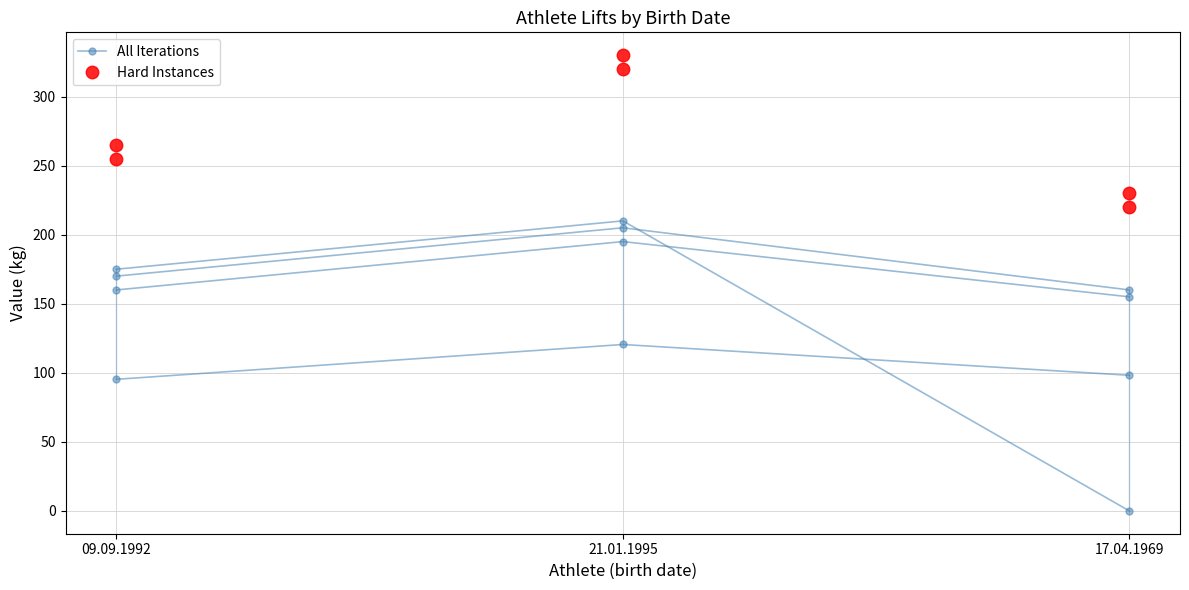

How many categories are shown in the chart?

3